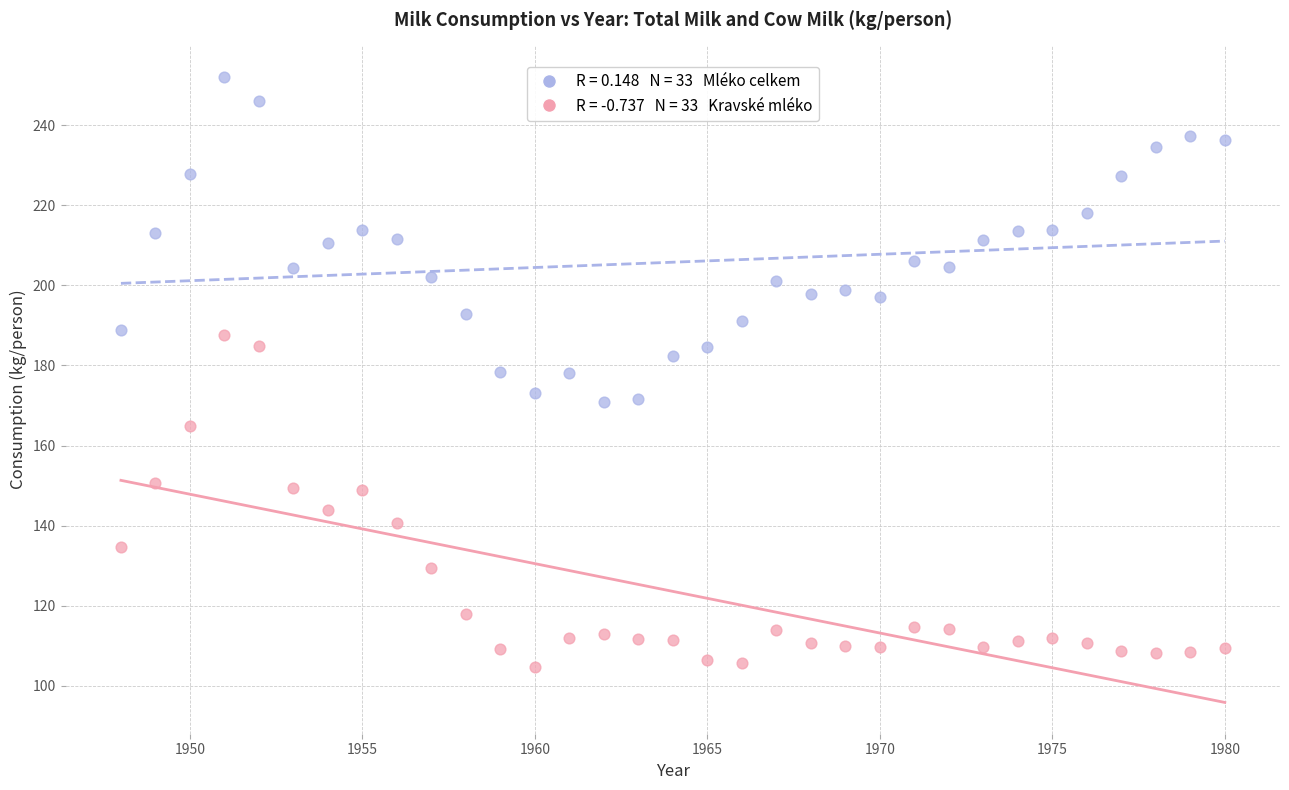

Across all data points, what is the range of Y values (max minus min)?

147.5